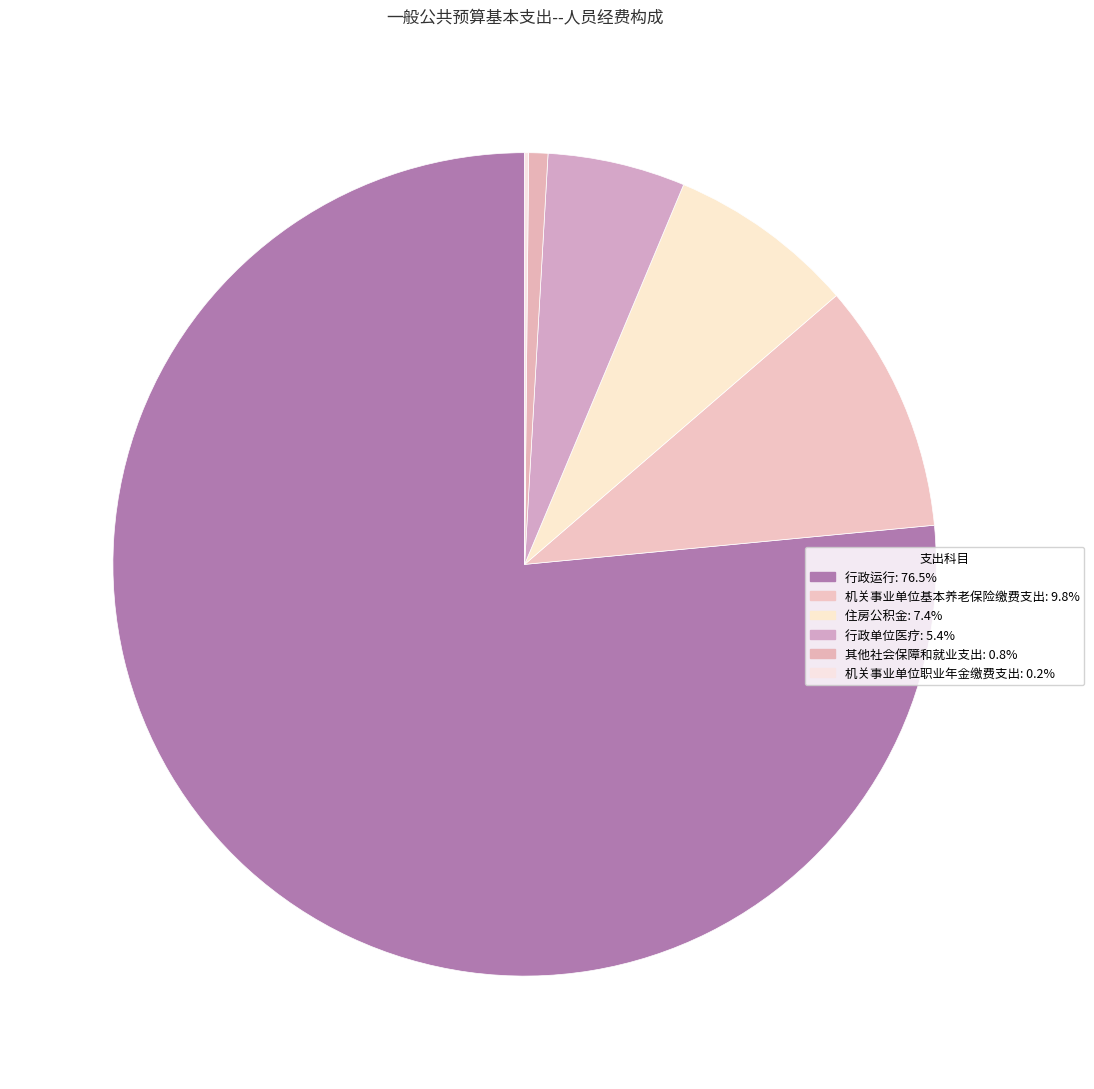

Rank the categories by value from highest to lowest.

行政运行, 机关事业单位基本养老保险缴费支出, 住房公积金, 行政单位医疗, 其他社会保障和就业支出, 机关事业单位职业年金缴费支出